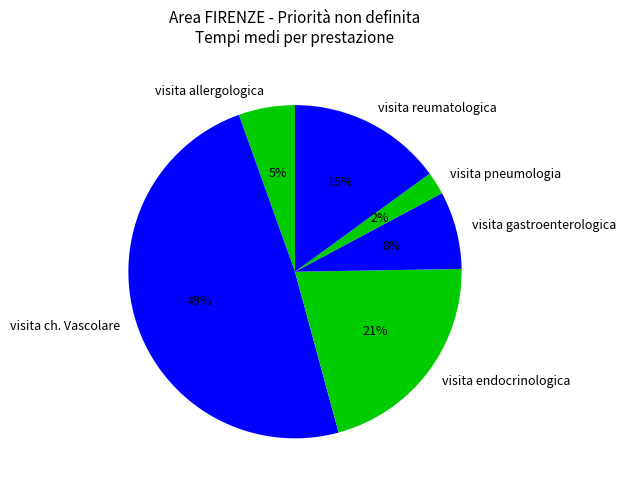

To the nearest percent, what is the combined percentage of visita ch. Vascolare and visita allergologica?

54%